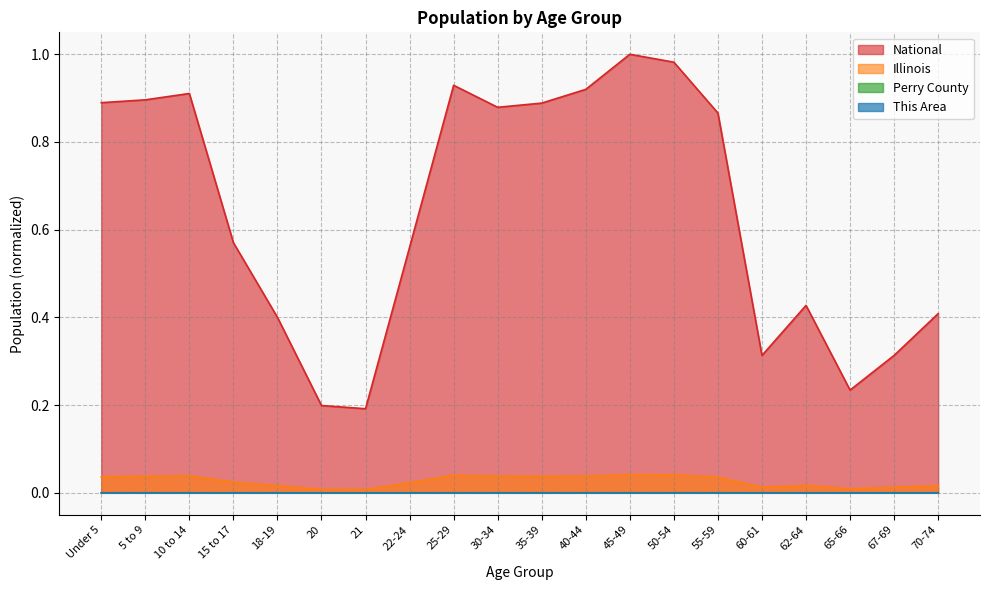

Which category has the highest value in the National series?

45-49